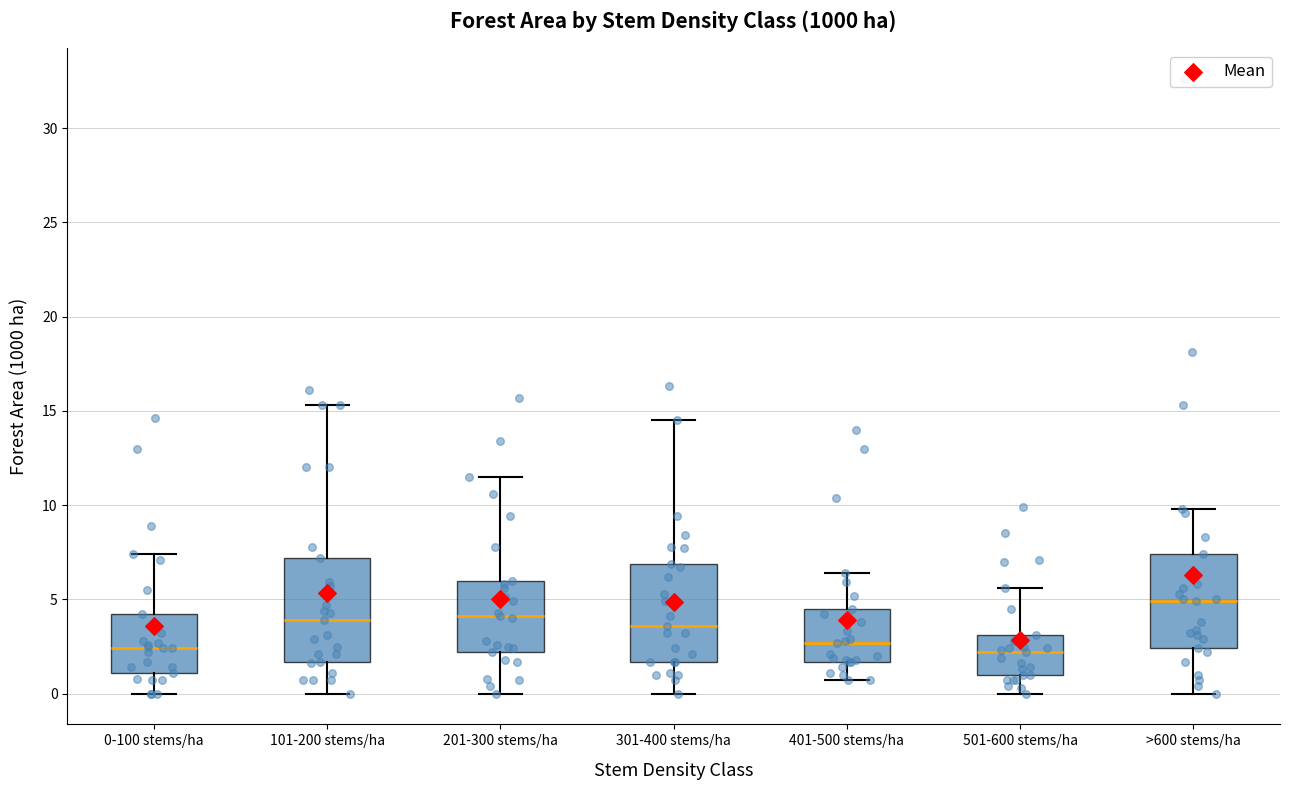

Reading left to right, transcribe this box plot: for each box, give where its median line is, the range the box spans, and where its two whiskers end, as read against the y-axis. The values are not printed on the chart, so give them approximately, as read against the axis.

0-100 stems/ha: median 2.5, box 1.0 to 4.0, whiskers 0.0 to 7.5
101-200 stems/ha: median 4.0, box 1.5 to 7.0, whiskers 0.0 to 15.5
201-300 stems/ha: median 4.0, box 2.0 to 6.0, whiskers 0.0 to 11.5
301-400 stems/ha: median 3.5, box 1.5 to 7.0, whiskers 0.0 to 14.5
401-500 stems/ha: median 2.5, box 1.5 to 4.5, whiskers 0.5 to 6.5
501-600 stems/ha: median 2.0, box 1.0 to 3.0, whiskers 0.0 to 5.5
>600 stems/ha: median 5.0, box 2.5 to 7.5, whiskers 0.0 to 10.0